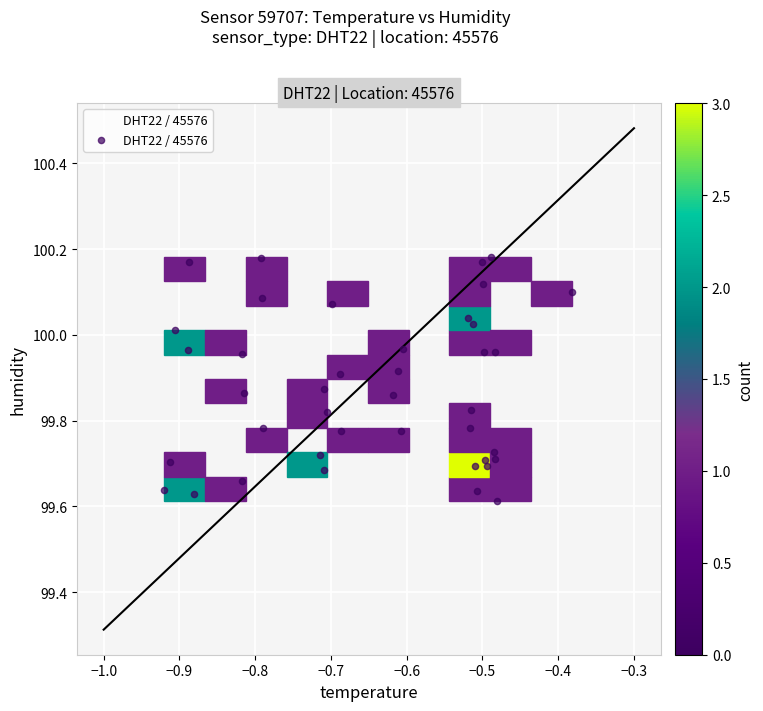

What is the range of X values (max minus min)?

0.5